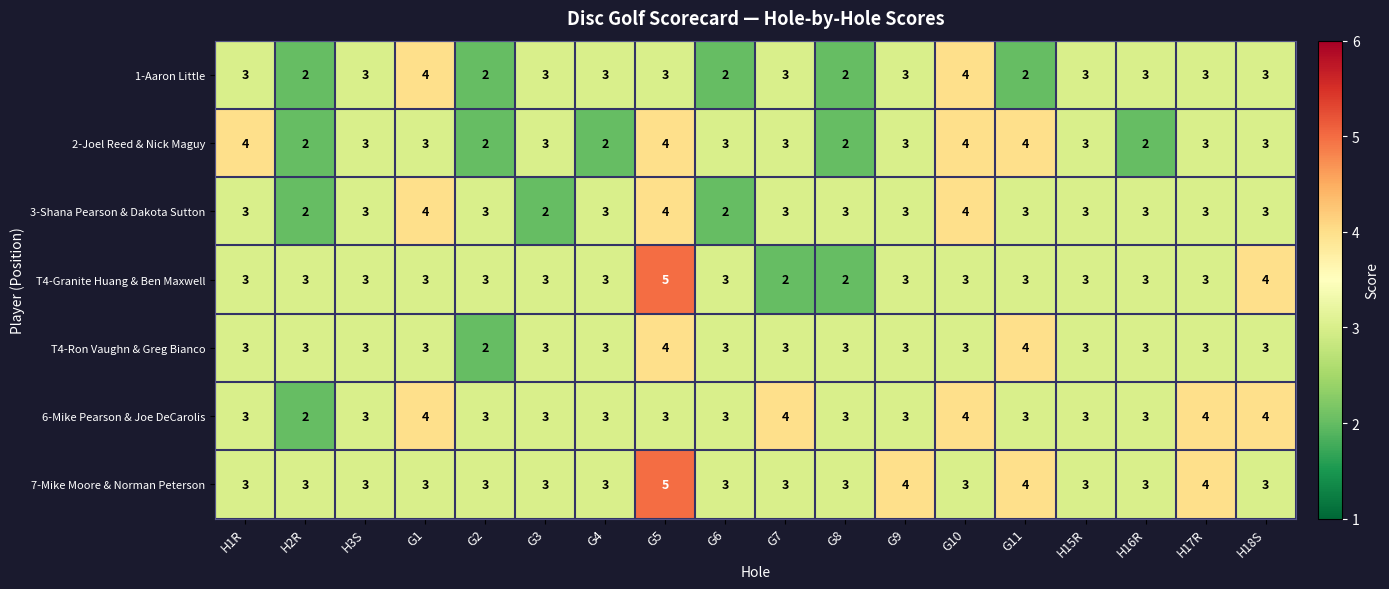

Is the value of 3-Shana Pearson & Dakota Sutton at G1 greater than the value of 1-Aaron Little at H1R?

Yes